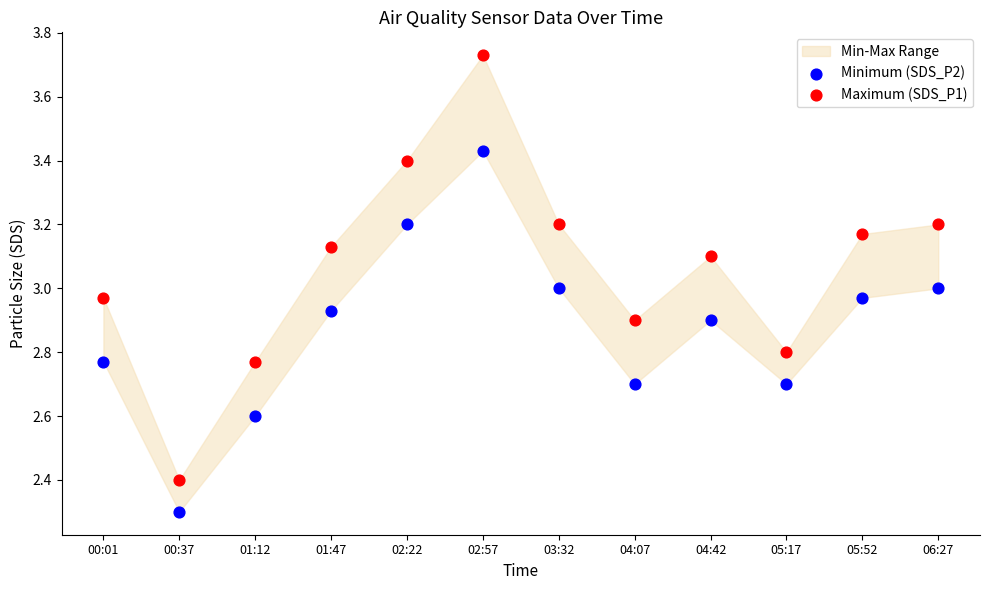

Which series has the widest spread of Y values?

Maximum (SDS_P1)